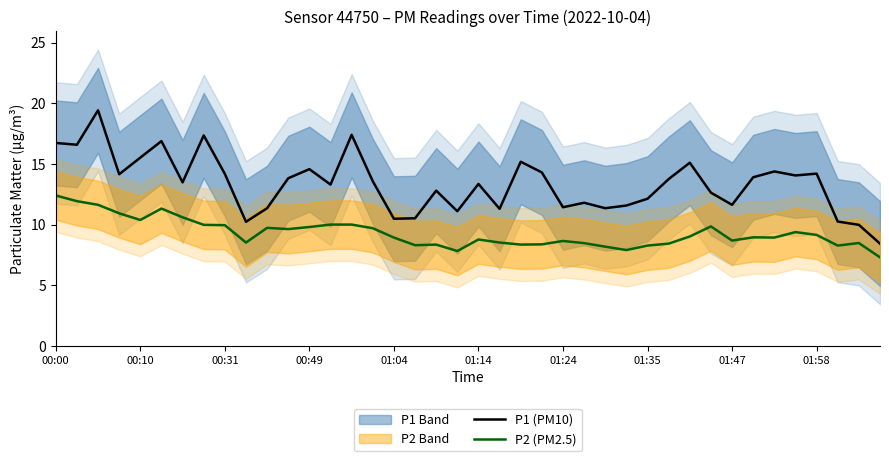

What is the average value of the P1 (PM10) series?

13.4